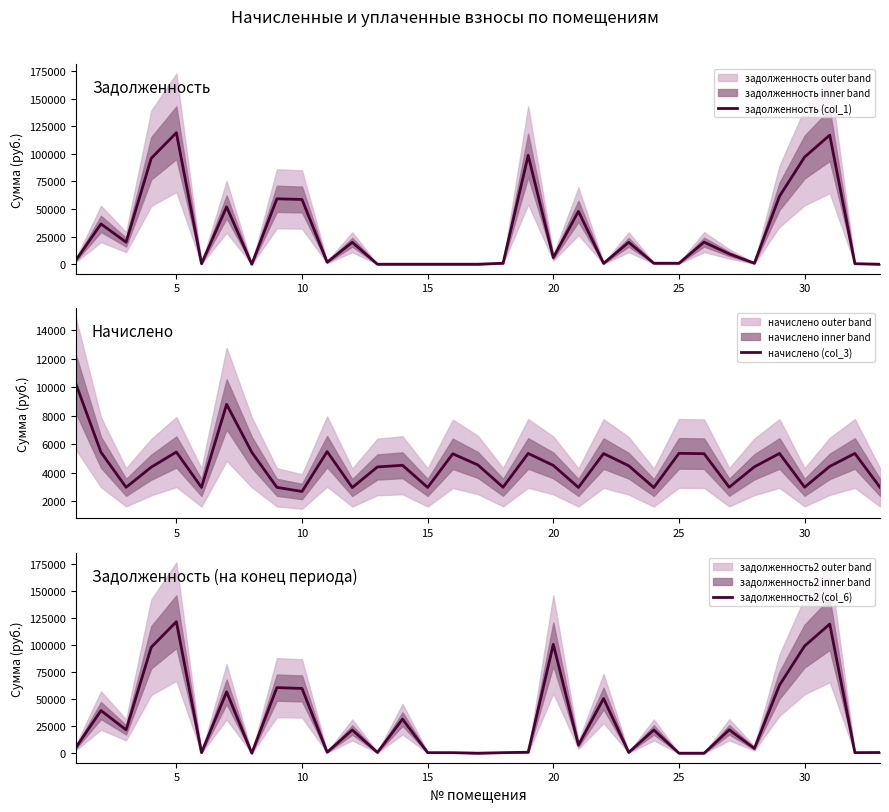

Read the начислено (col_3) value at 10.

2686.6